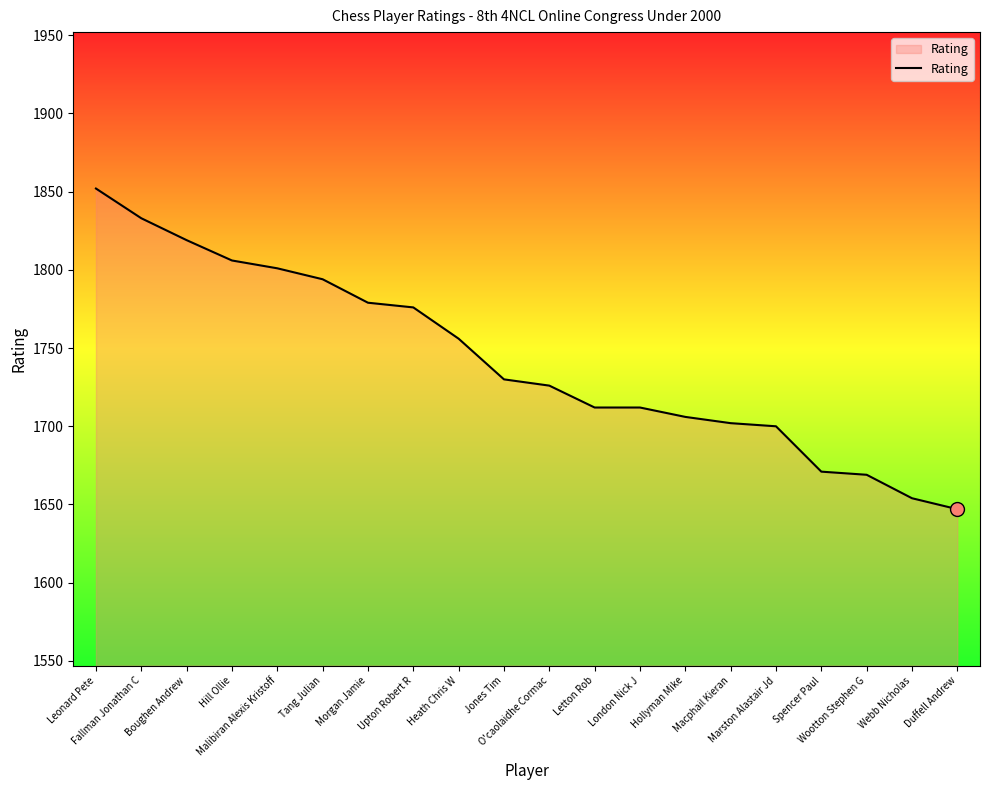

What is the smallest value displayed?

1647